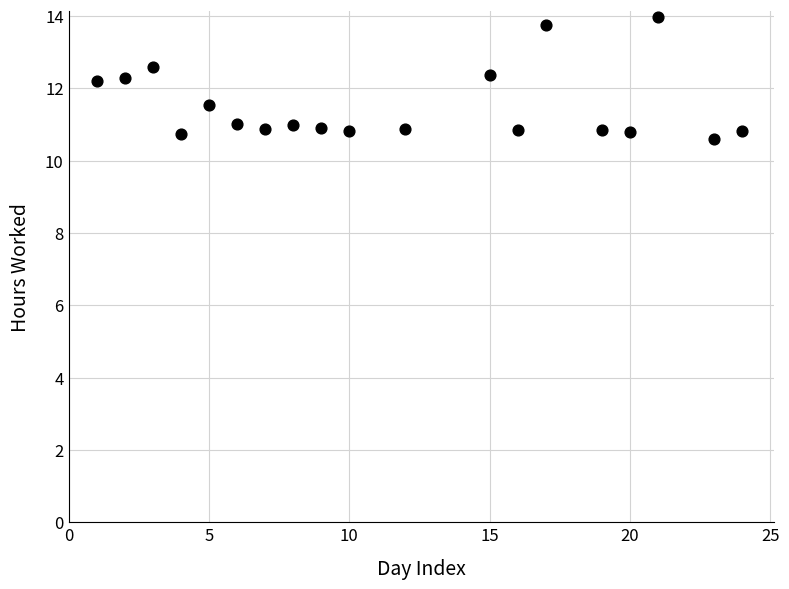

What is the range of Y values (max minus min)?

3.4